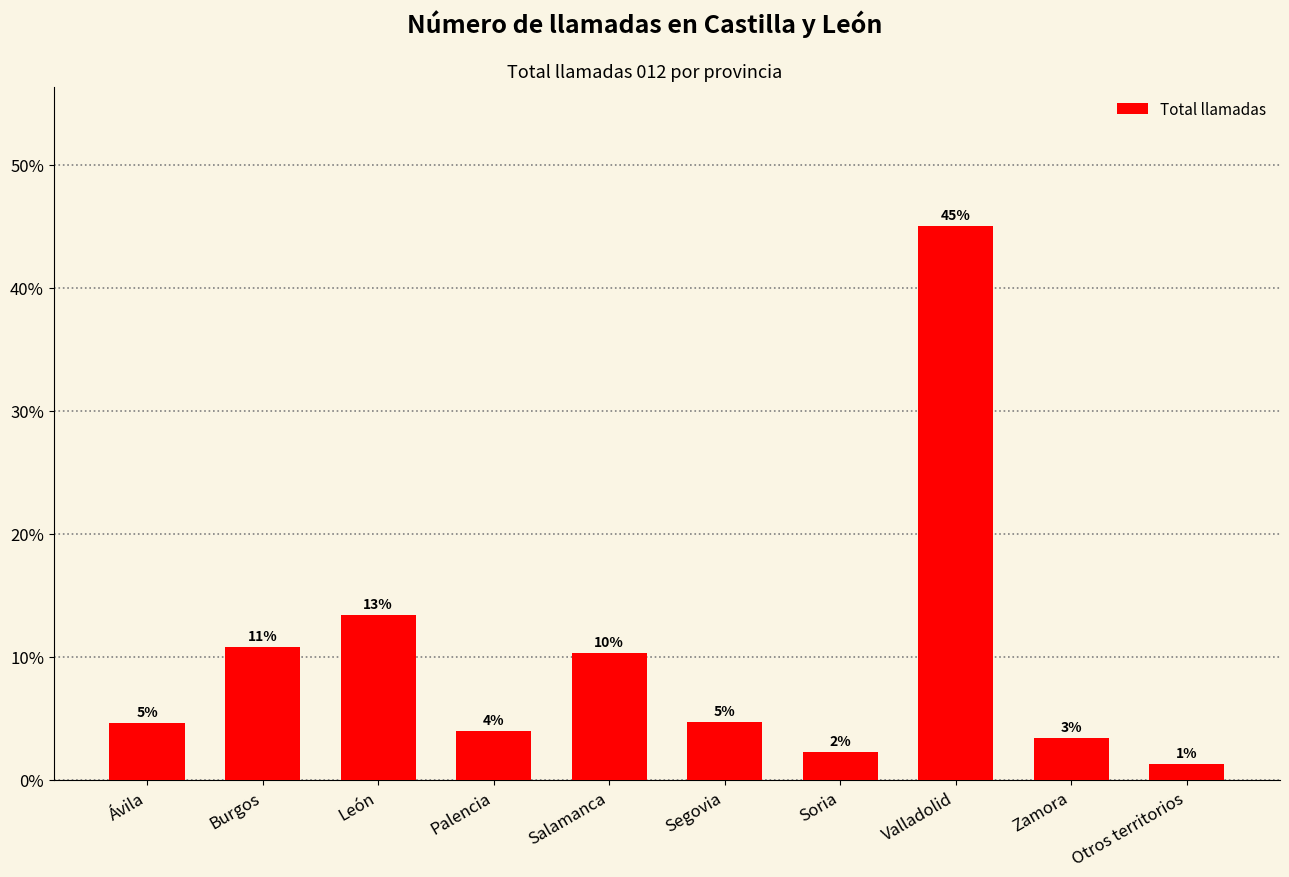

What is the approximate value at Salamanca?

10.3